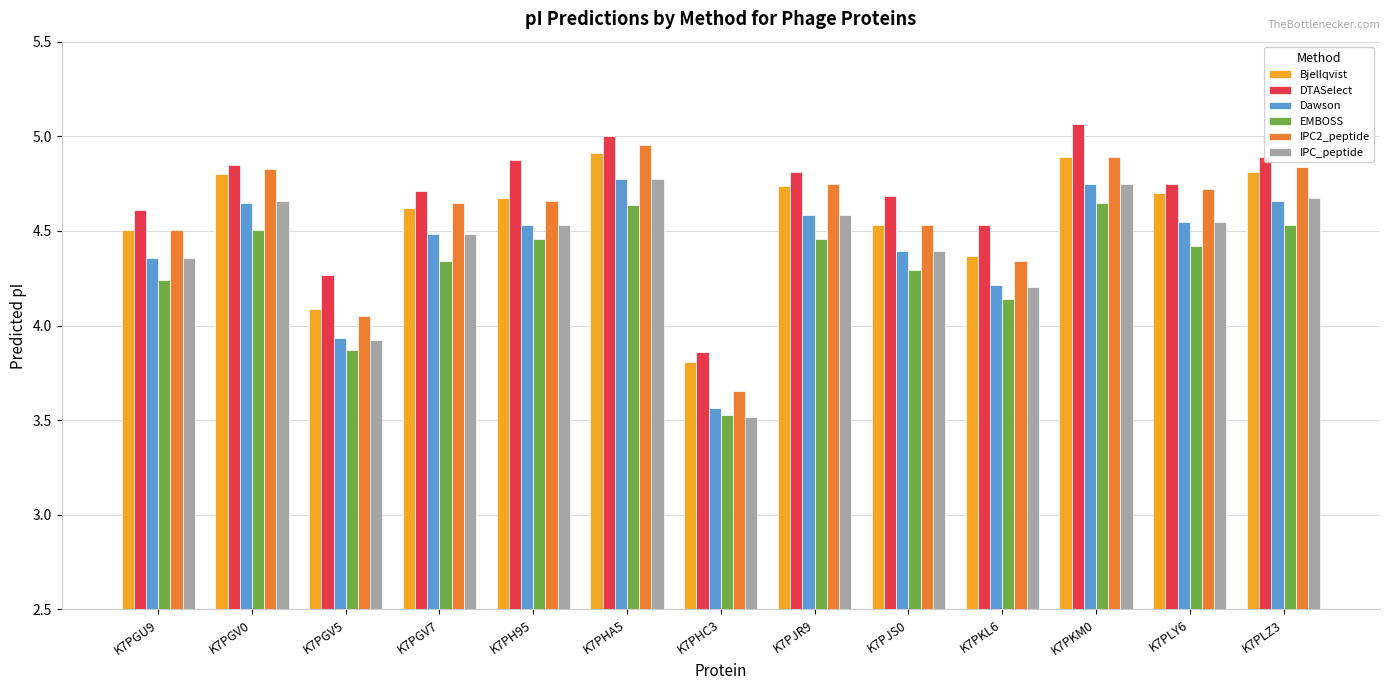

Where is Bjellqvist nearest to the value 4?

K7PGV5